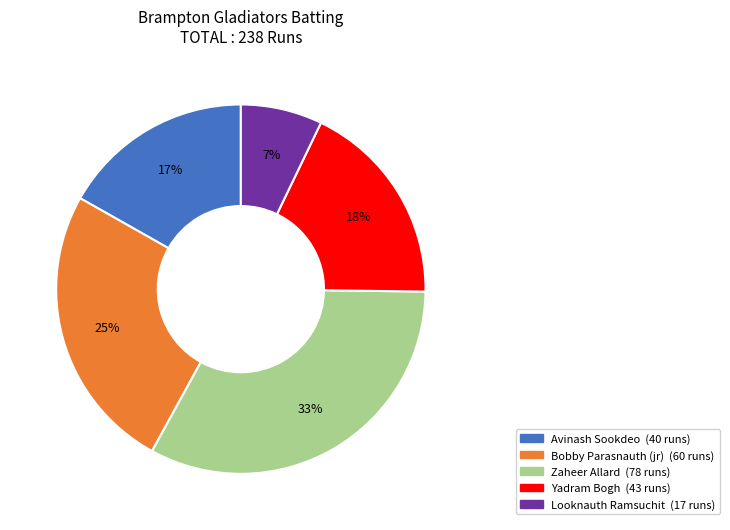

Is there a majority slice in this chart?

No